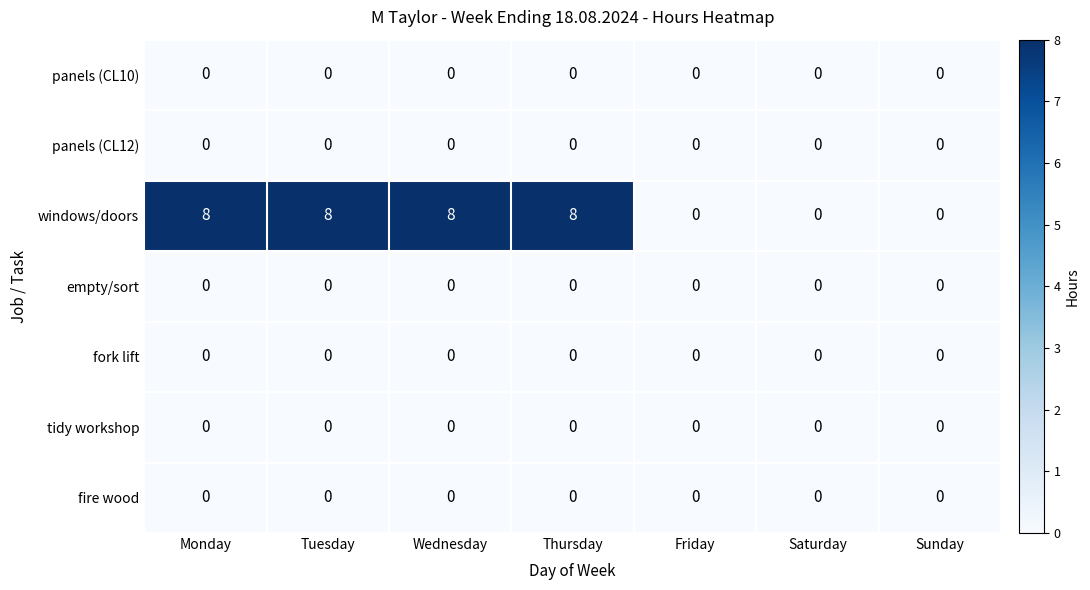

Which series changed the most between Thursday and Saturday?

windows/doors